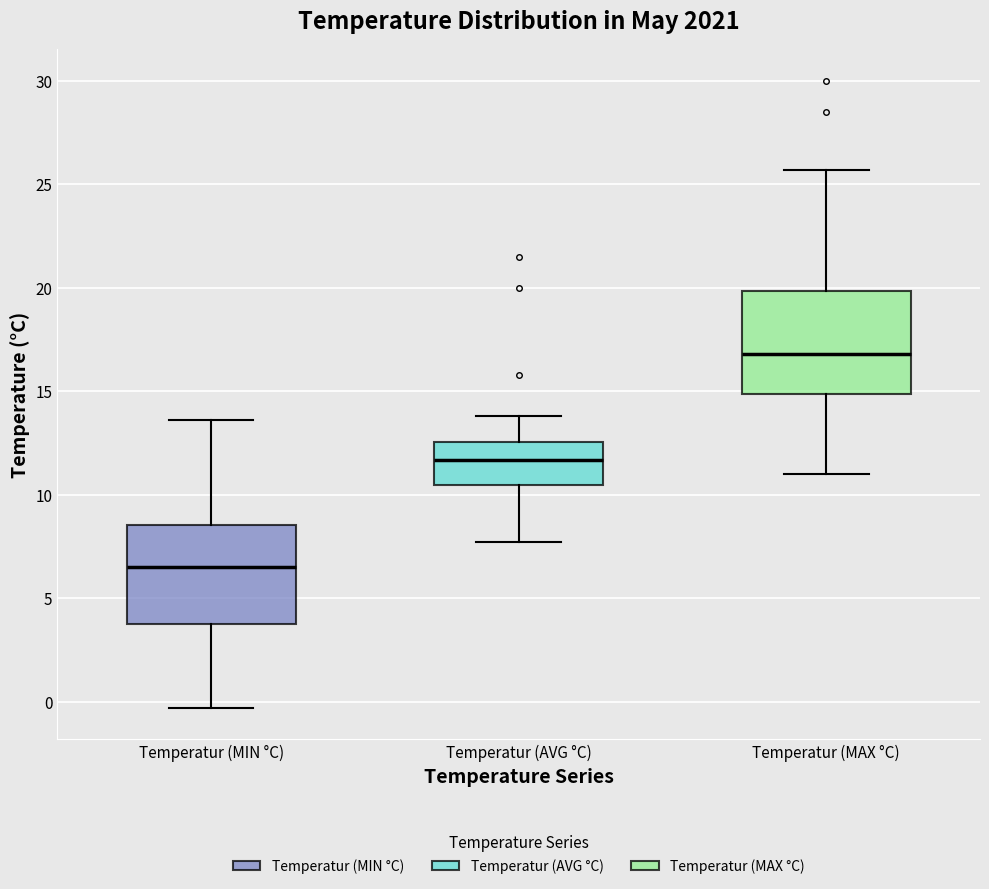

Which box's median line is the lowest?

Temperatur (MIN °C)